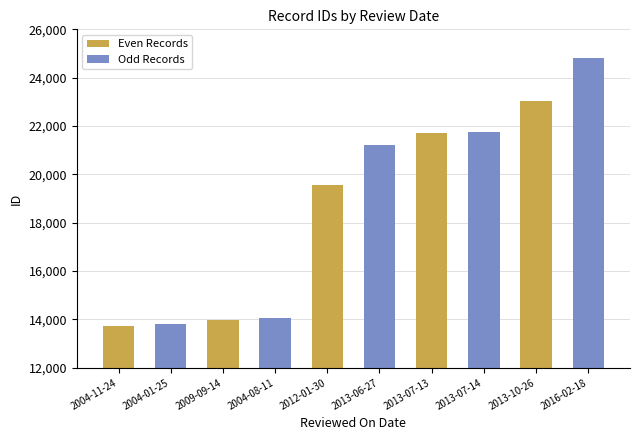

How many series are shown in this chart?

2